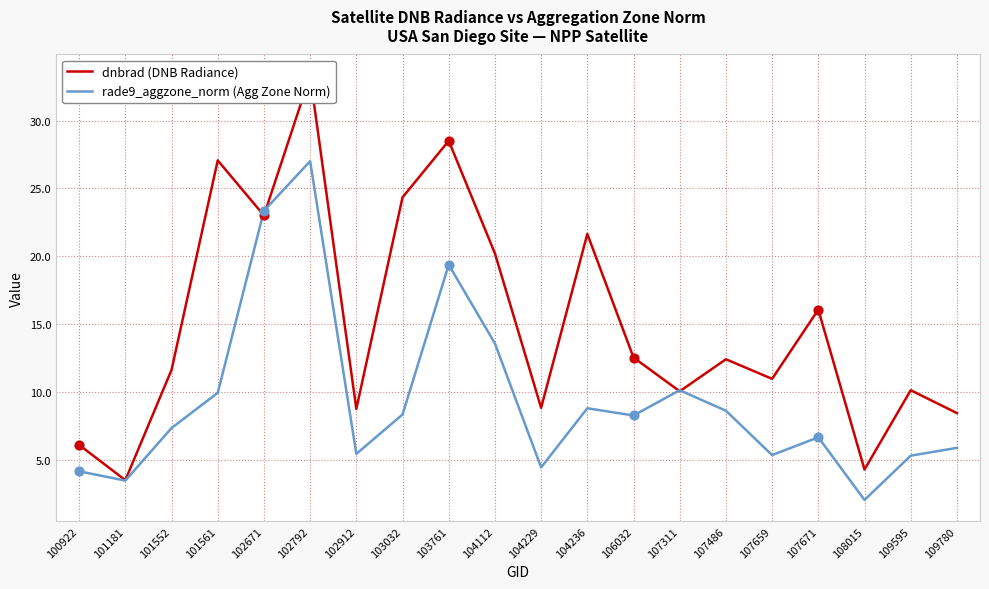

What is the total value across all series at 102912?

14.2